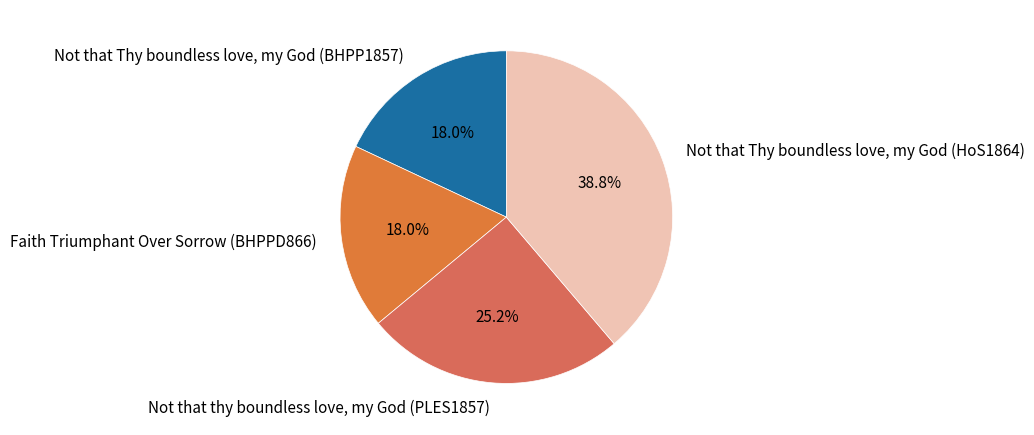

Between Not that Thy boundless love, my God (BHPP1857) and Not that thy boundless love, my God (PLES1857), which is larger?

Not that thy boundless love, my God (PLES1857)